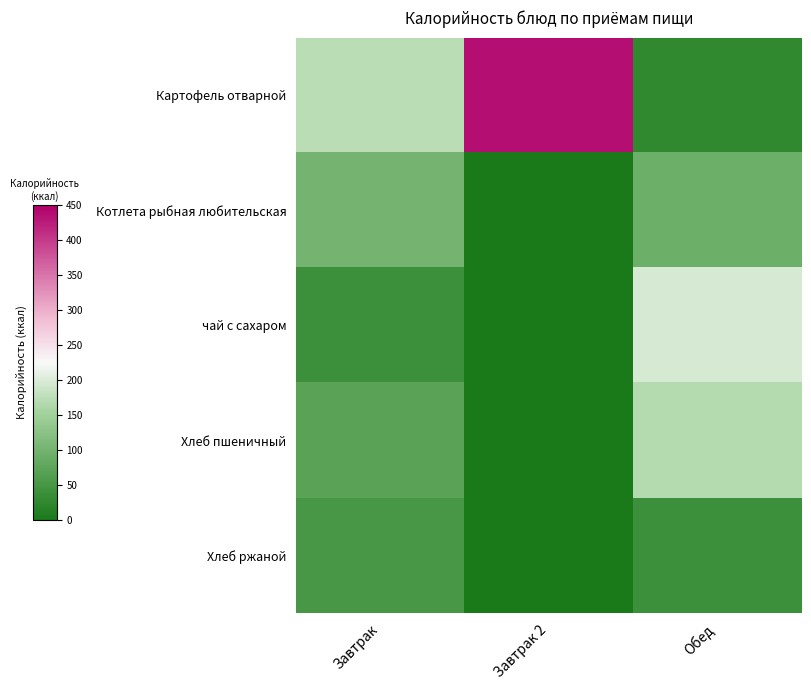

Count the number of data series in this chart.

5